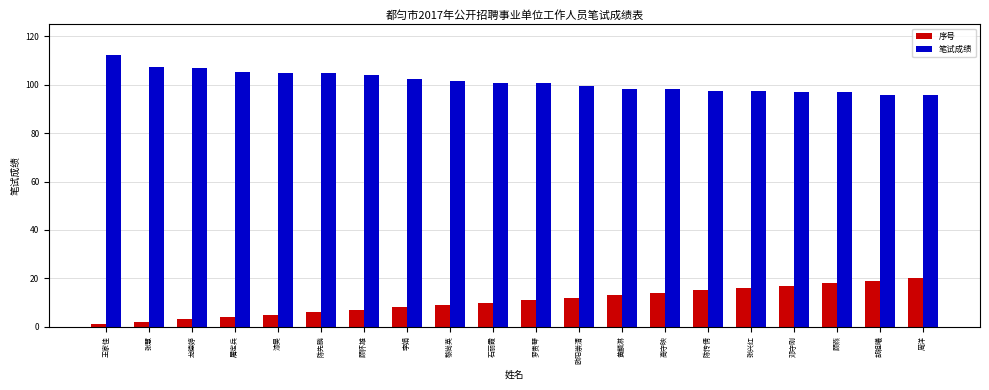

What value does the 序号 series have at 黎尚英?

9.0